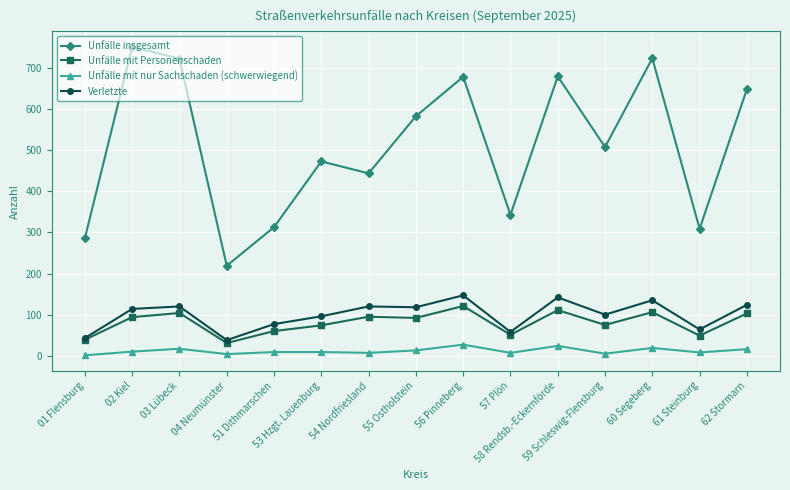

What is the sum of all Unfälle mit nur Sachschaden (schwerwiegend) values?

176